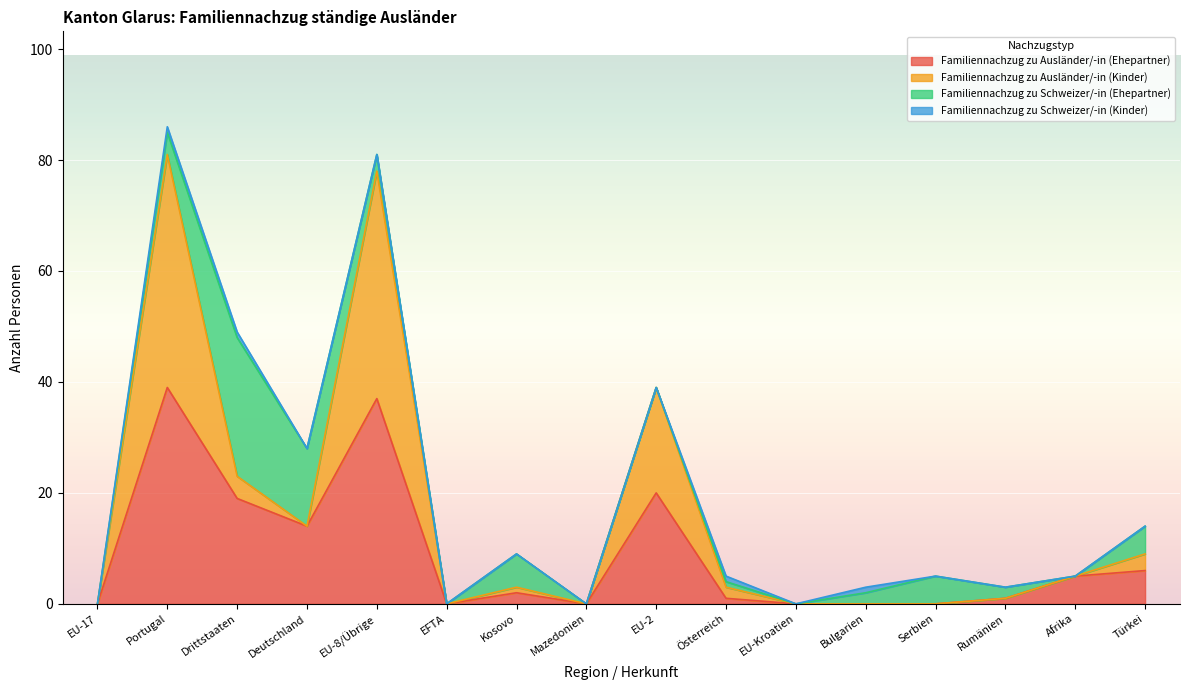

What is the total value across all series at Serbien?

5